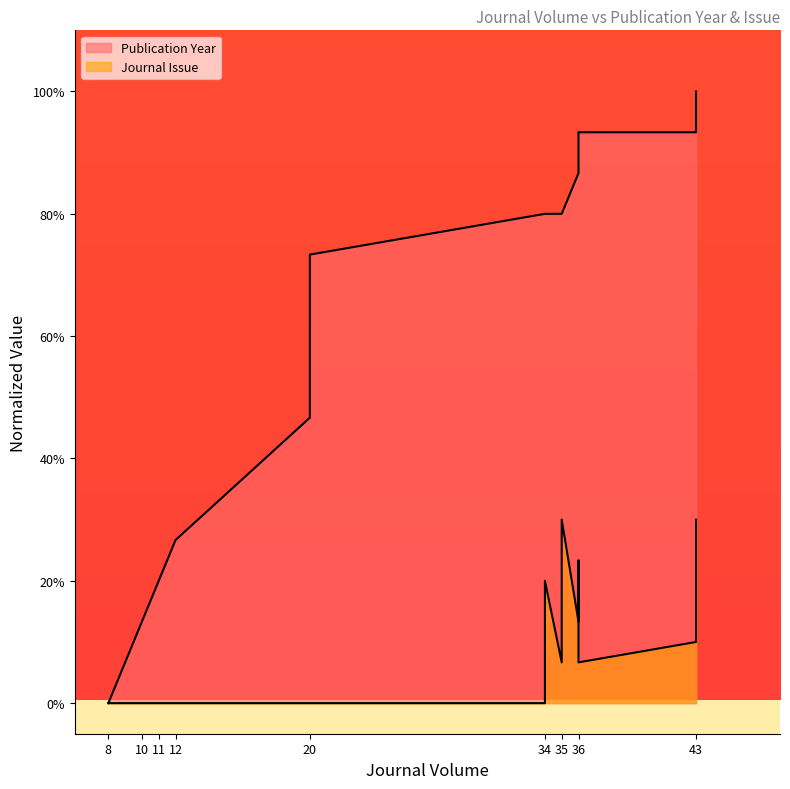

List the labels in order of Publication Year value, largest first.

43, 36, 43, 43, 36, 36, 36, 34, 34, 35, 35, 35, 20, 20, 12, 11, 10, 8